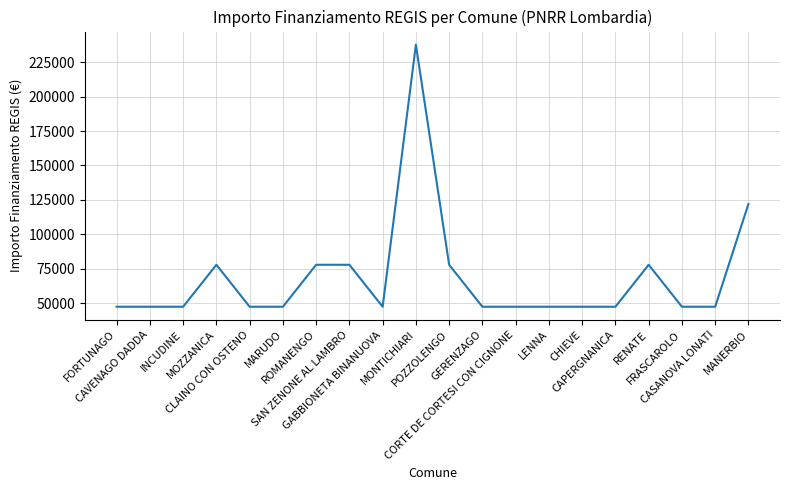

What is the difference between the maximum and minimum values?

190254